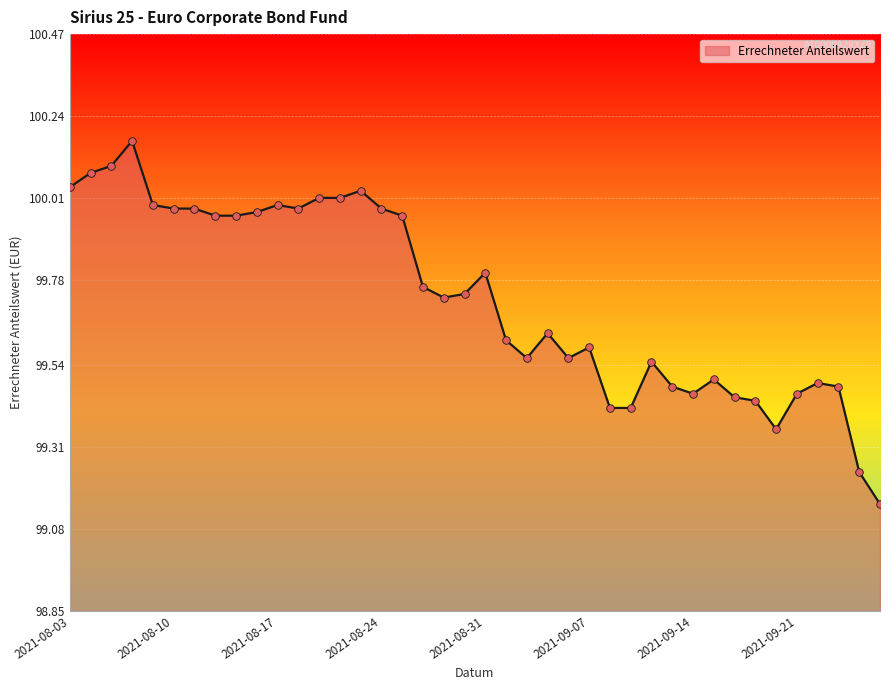

What is the difference between the maximum and minimum values?

1.0